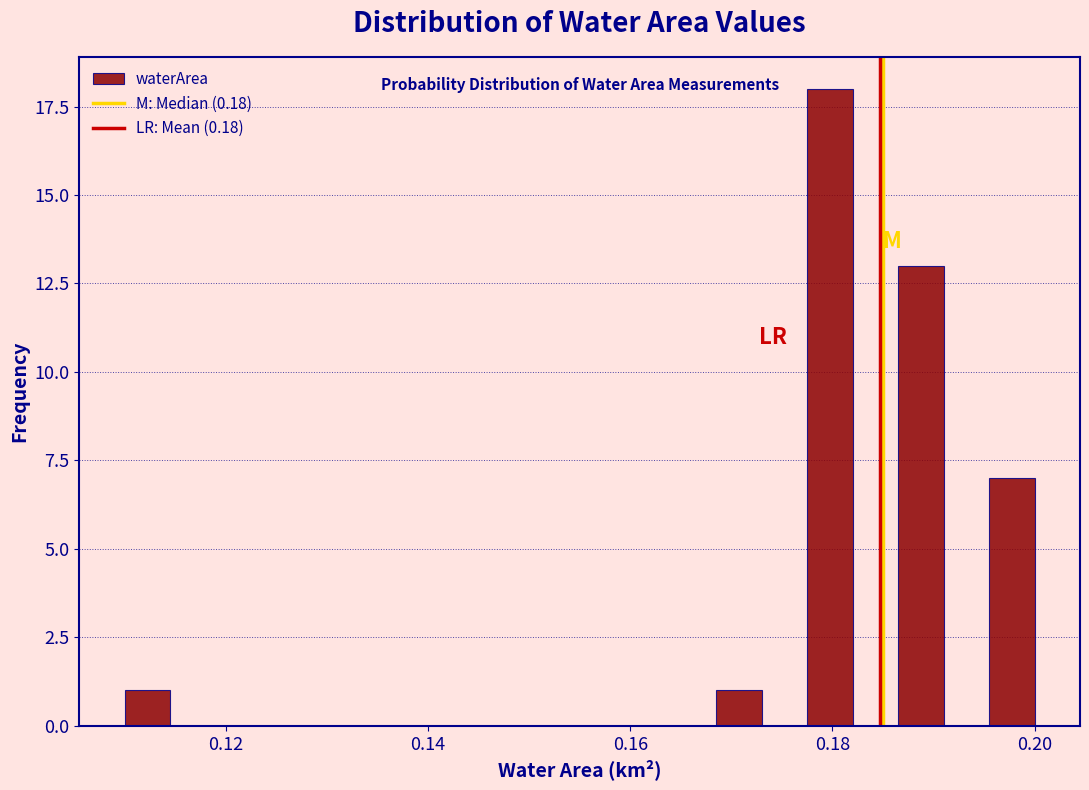

Around what value on the x-axis is the tallest bar? Give the approximate position of its centre, as read against the axis.

0.180